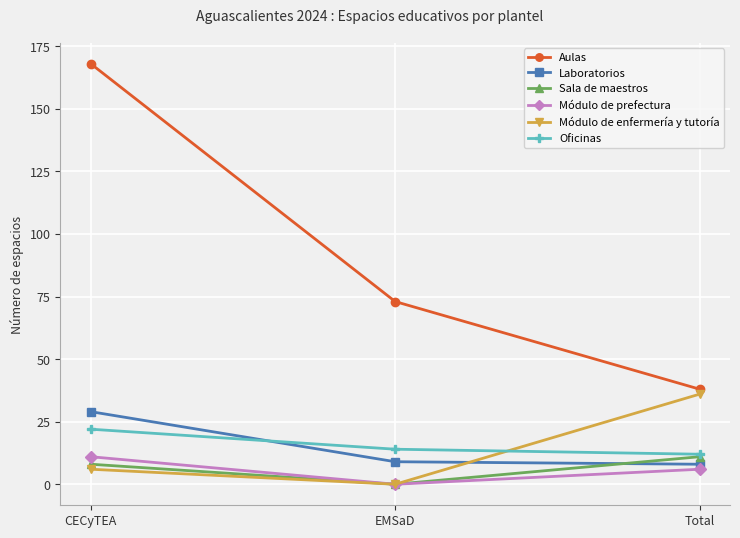

Which series changed the most between CECyTEA and Total?

Aulas